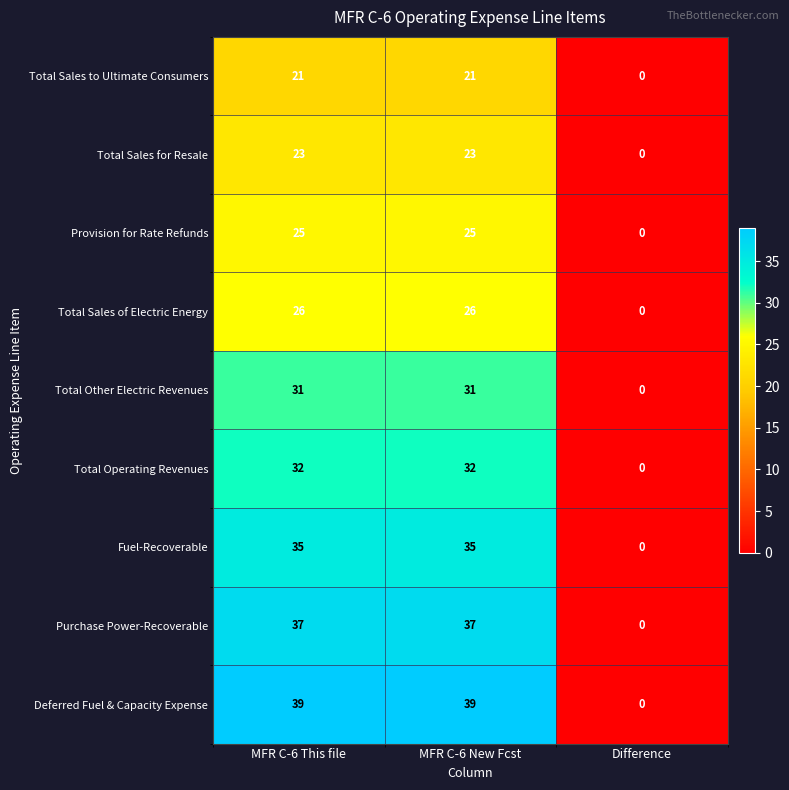

What is the total value across all series at MFR C-6 This file?

269